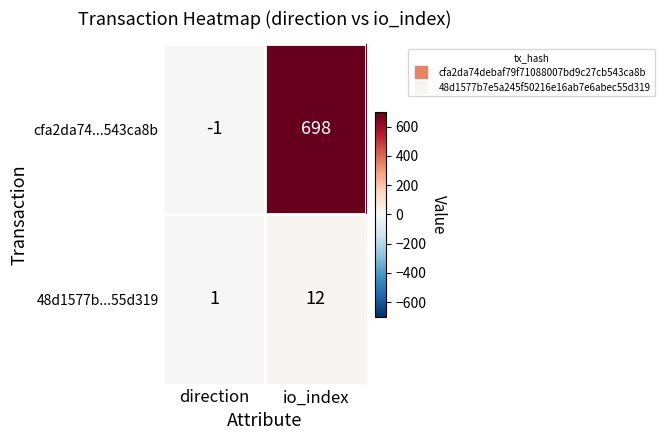

What is the minimum value shown in the chart?

-1